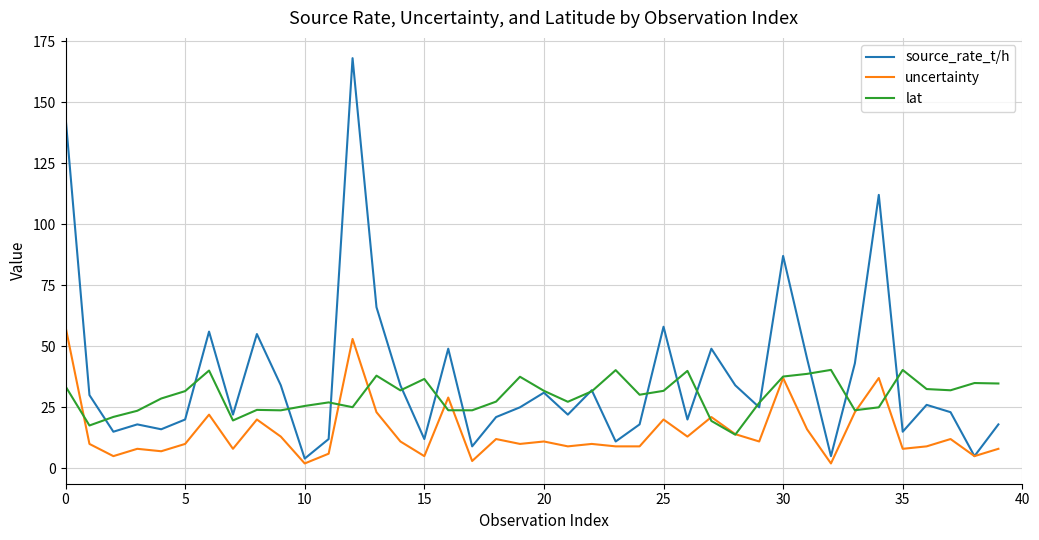

Rank the series by their maximum value, from highest to lowest.

source_rate_t/h, uncertainty, lat